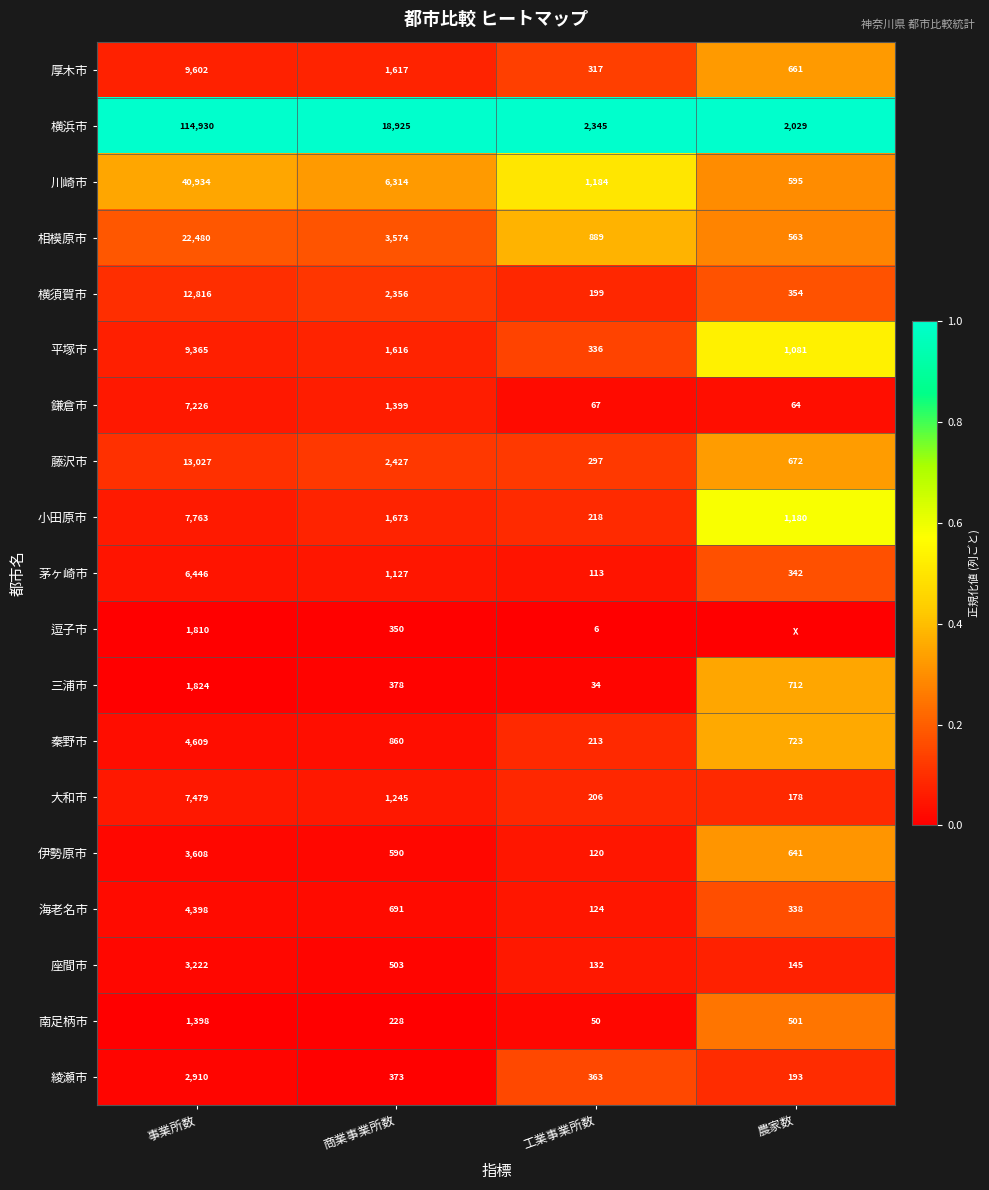

Is it true that 厚木市 equals 218 at 工業事業所数?

False